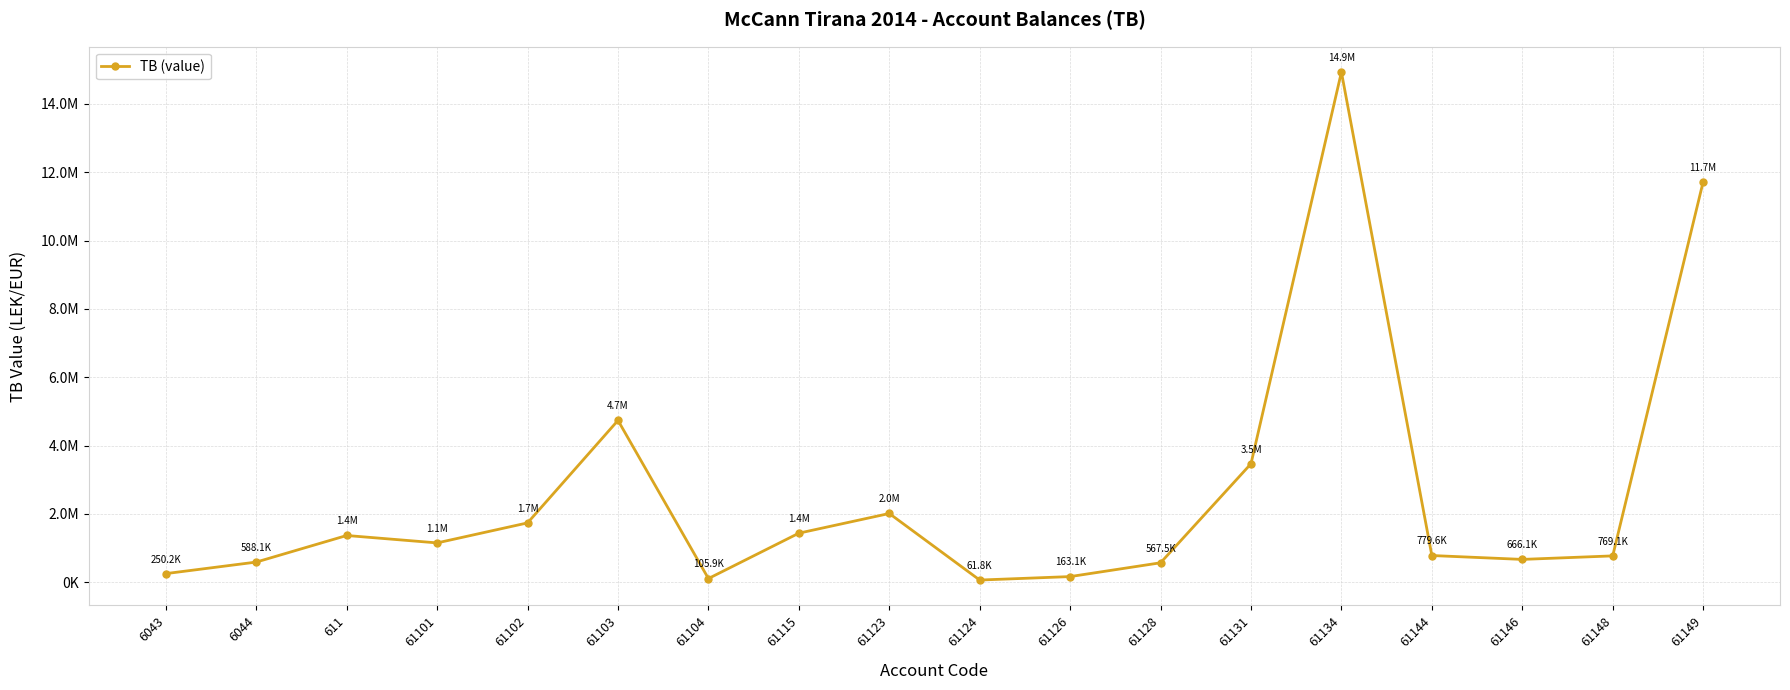

Which has a higher value, 61149 or 611?

61149